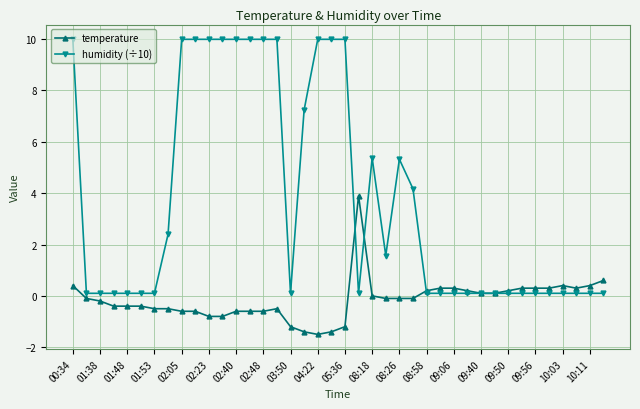

What is the difference between the second highest and minimum values in the temperature series?

2.1